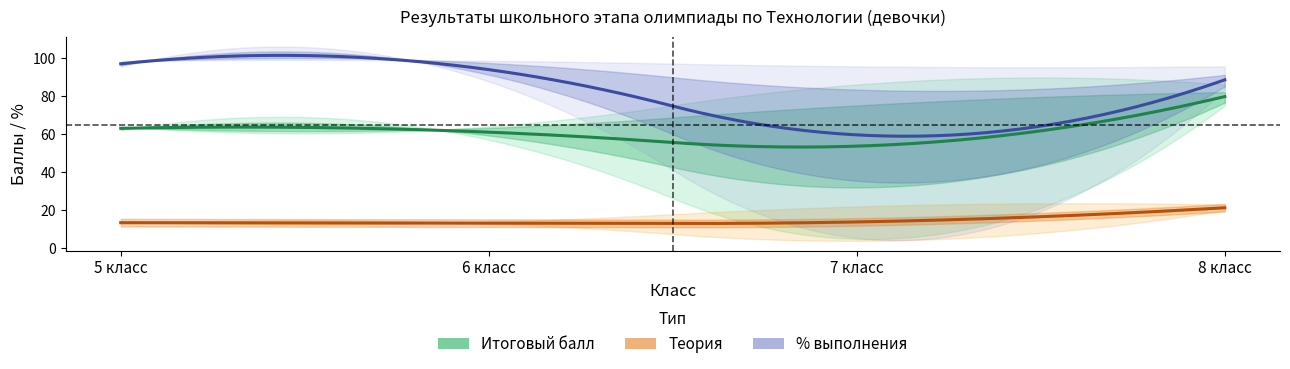

Is it true that Набранная сумма баллов на школьном этапе equals 61.0 at 6 класс?

True